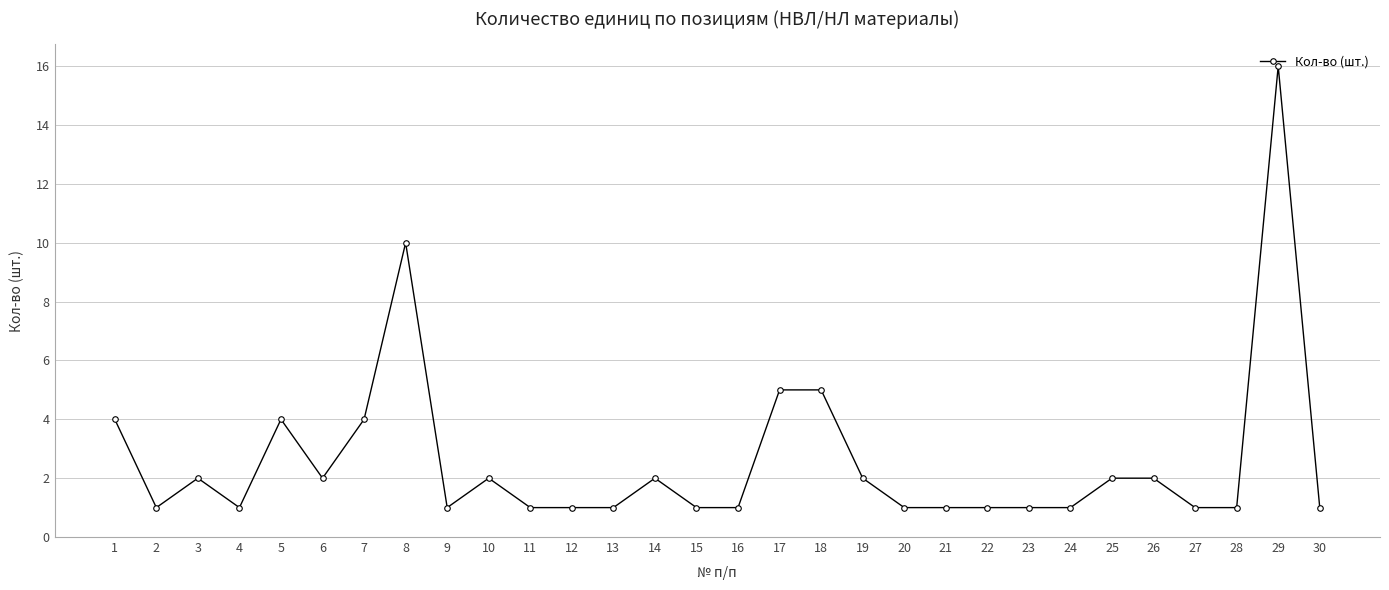

True or false: the data shows 1 at 13.

True